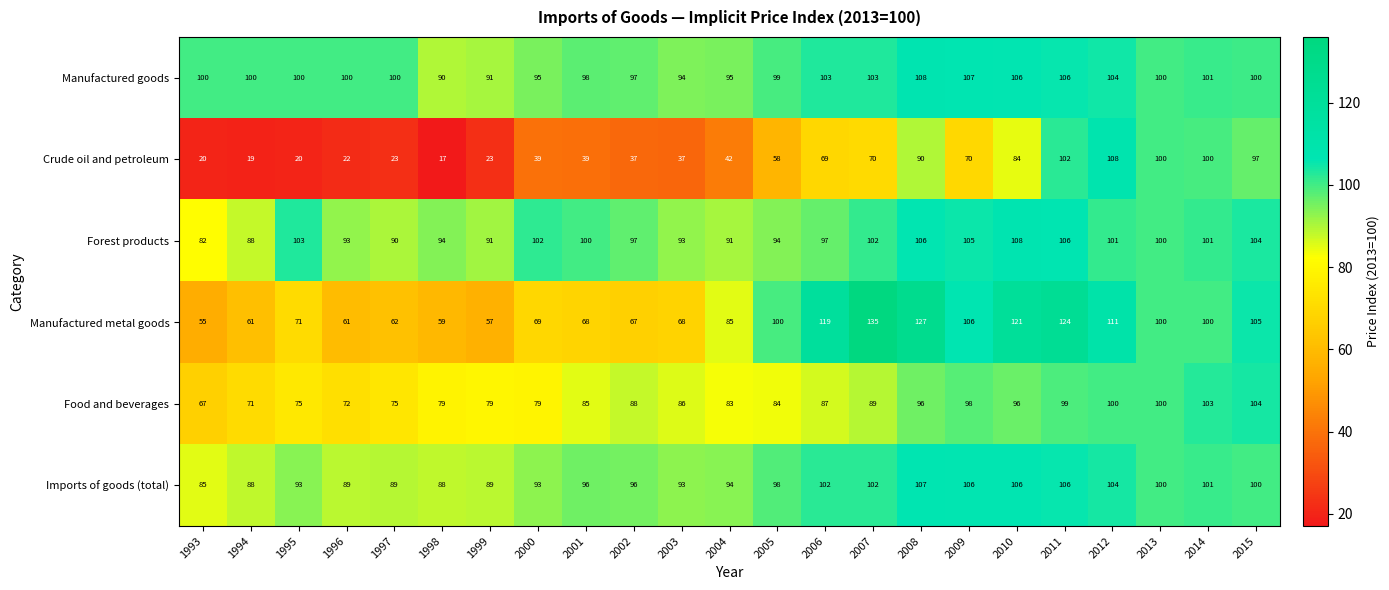

What is the smallest value displayed?

17